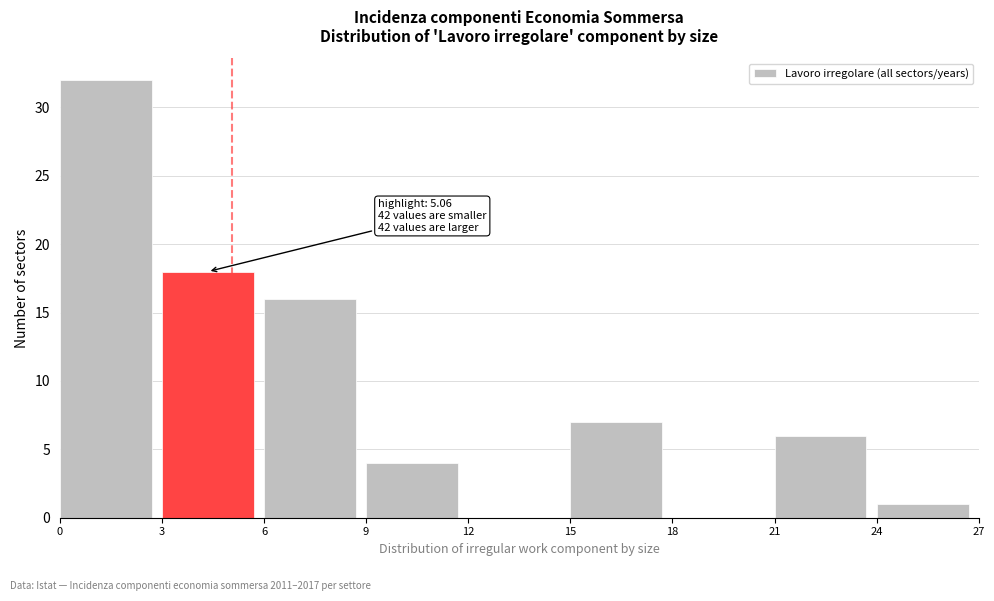

Over which range of the x-axis is the bar tallest?

0 to 3